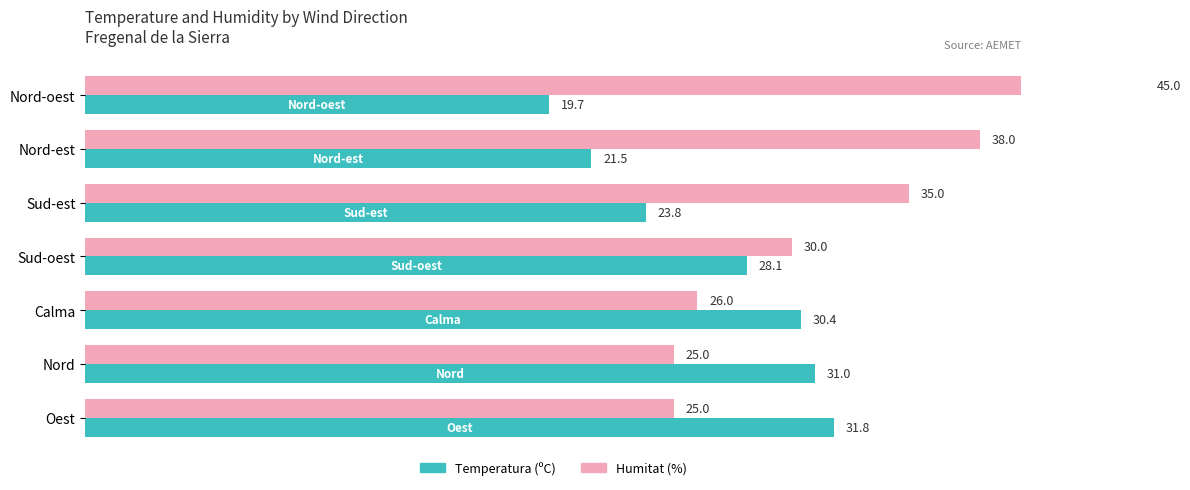

What is the value of the Humitat (%) bar at the 6th from the left?

25.0